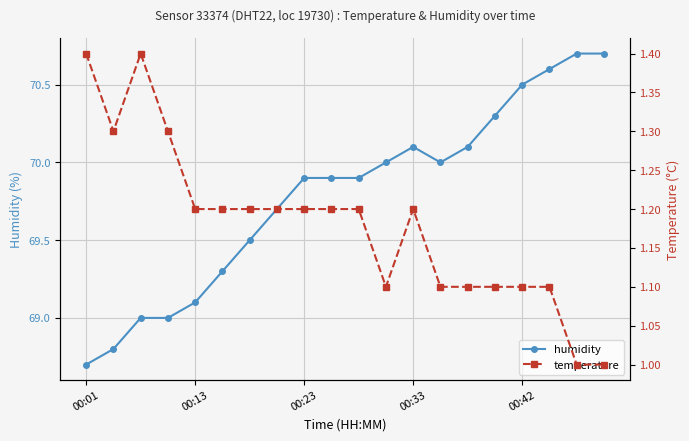

Is it true that humidity equals 89.8 at 00:01?

False